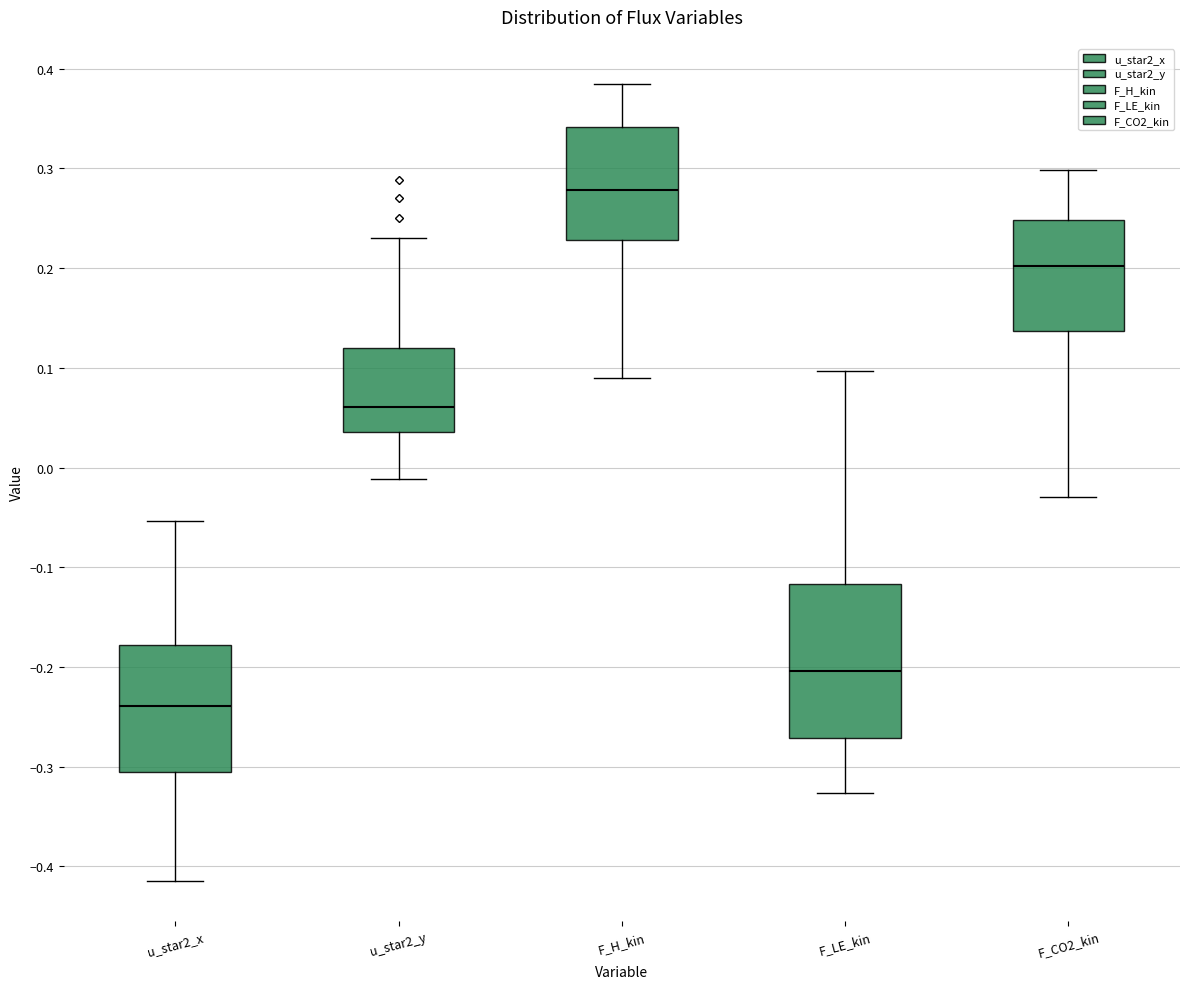

Where is the upper edge of the box for u_star2_x on the y-axis? The values are not printed on the chart, so give them approximately, as read against the axis.

-0.18